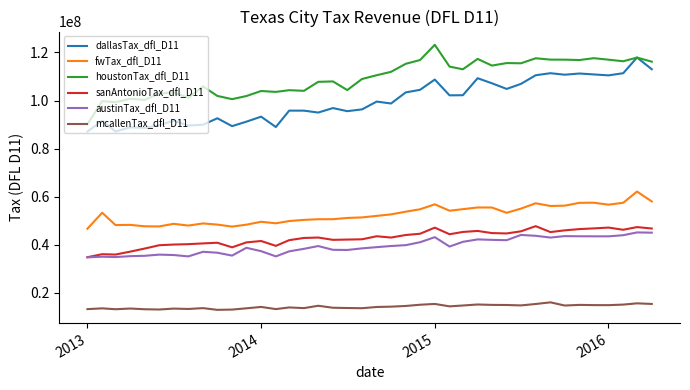

What is the maximum value for dallasTax_dfl_D11?

117889759.3